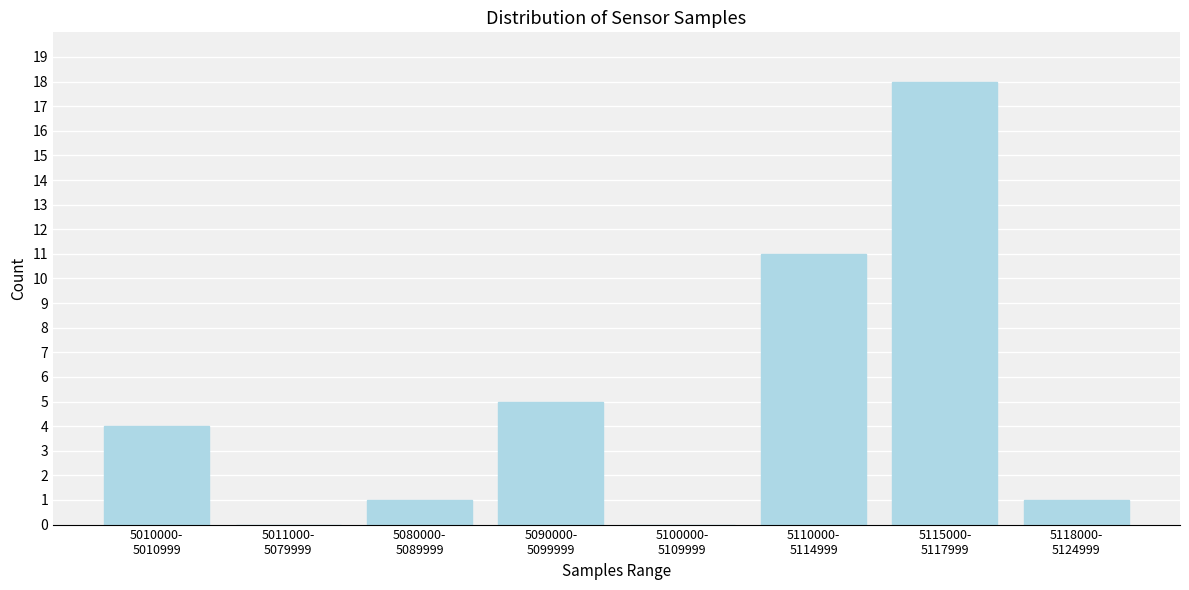

What is the sum of all values?

40